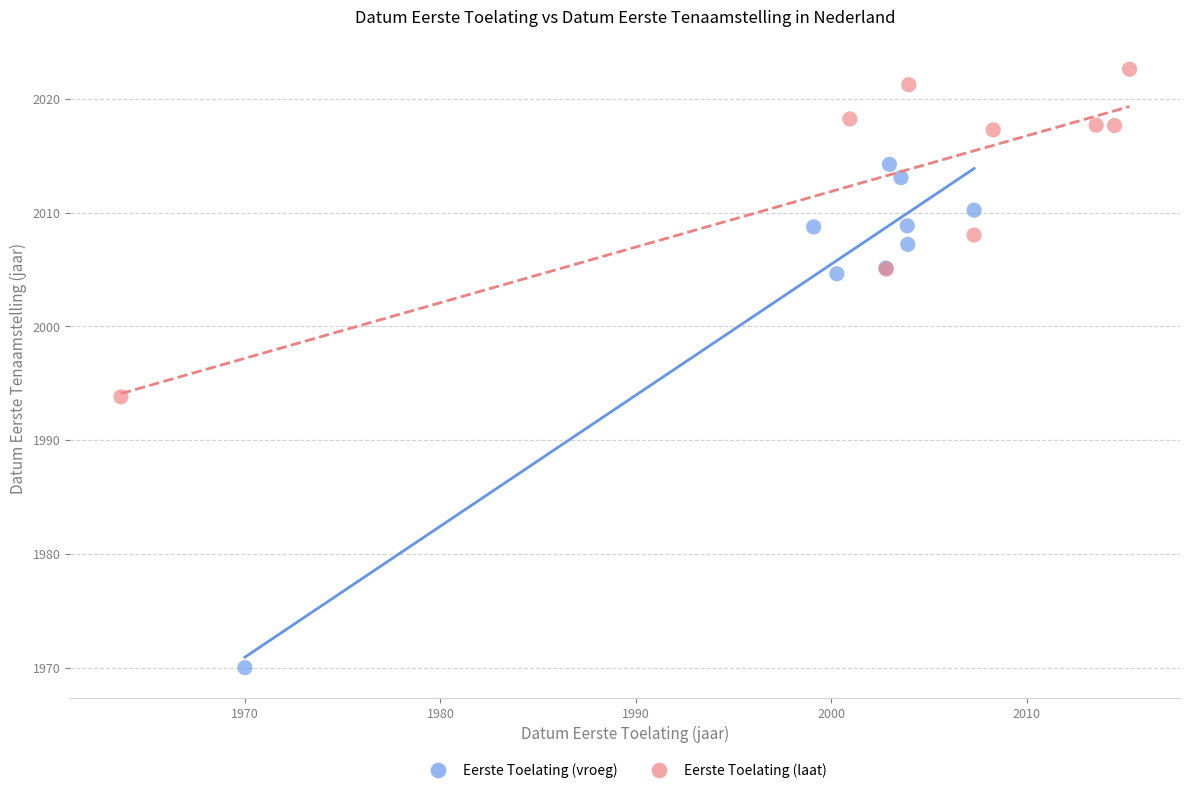

Which series has the widest spread of Y values?

Eerste Toelating (vroeg)